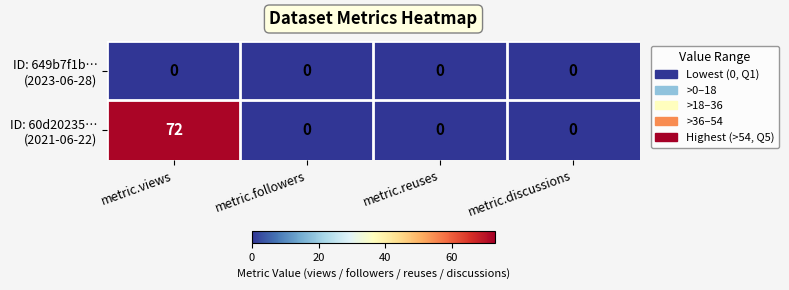

How many categories are shown in the chart?

4